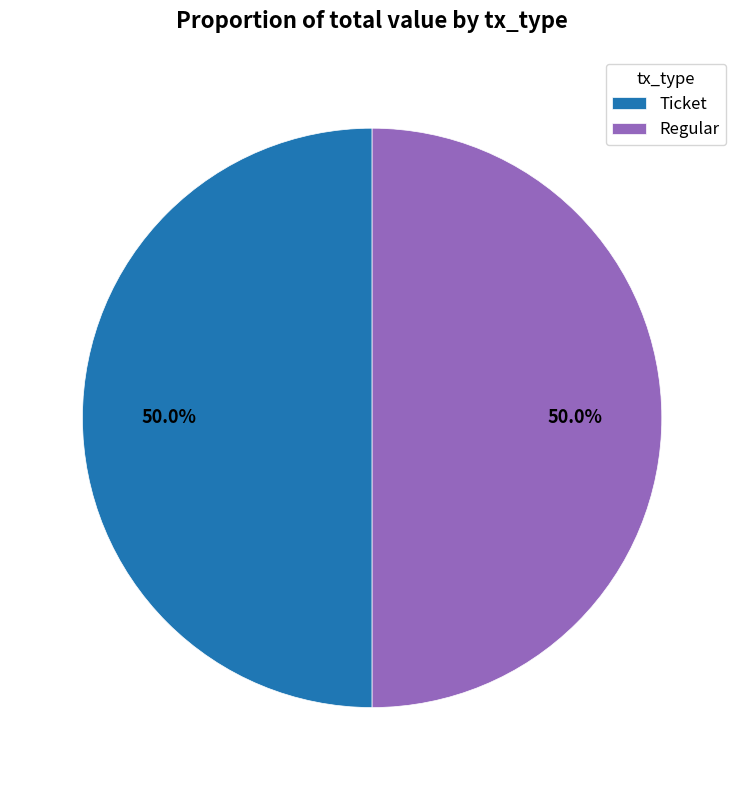

Count the number of slices in the pie.

2